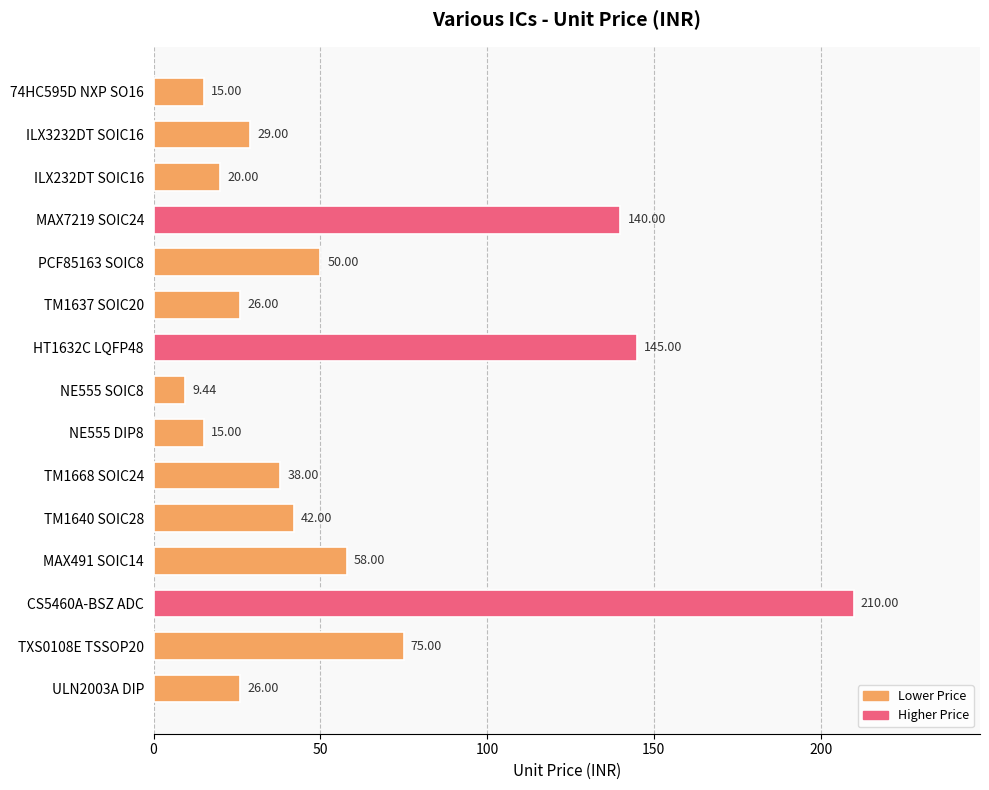

How many bars are there in total?

15